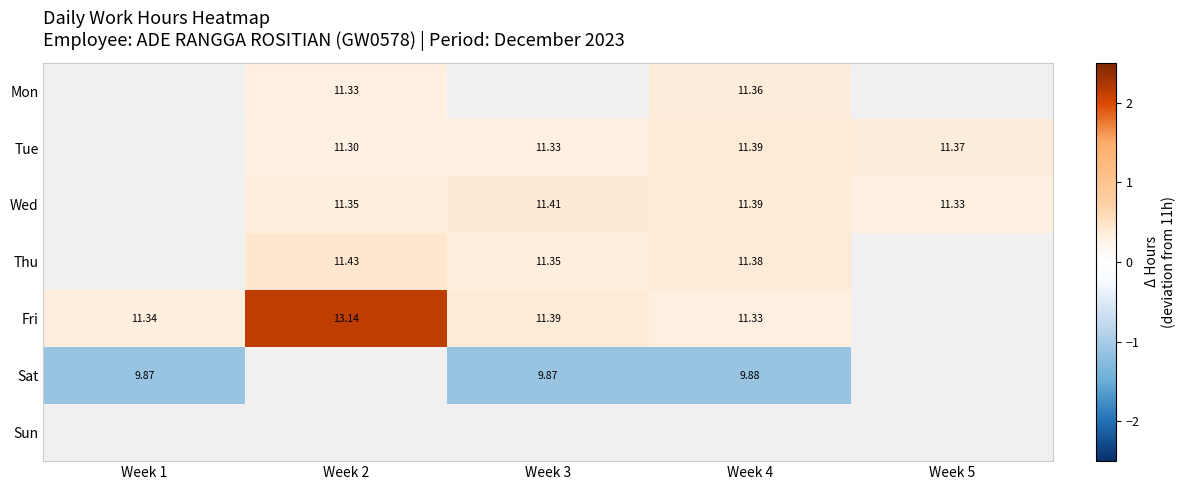

Is the value of Tue at Week 2 greater than the value of Fri at Week 3?

No